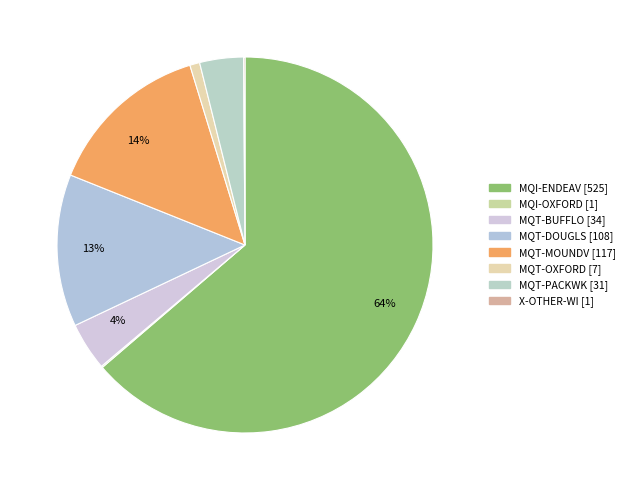

What portion of the pie excludes MQT-MOUNDV?

85.8%